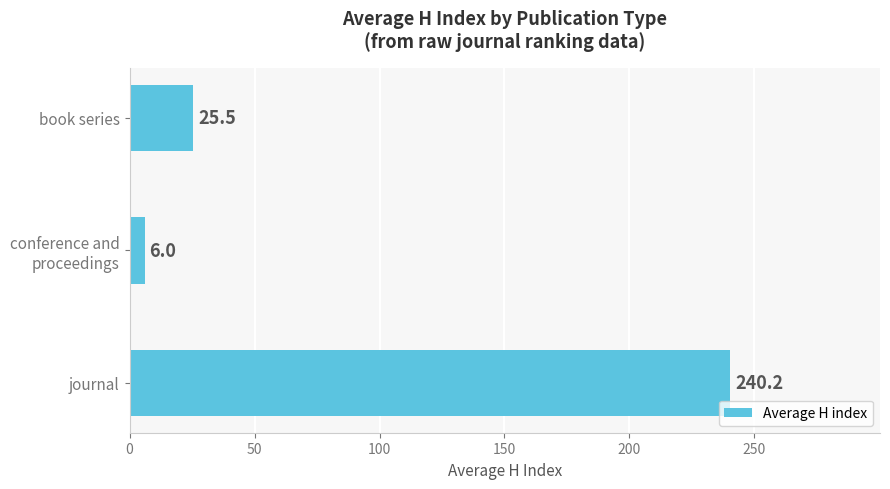

Rank the categories by value from highest to lowest.

journal, book series, conference and
proceedings